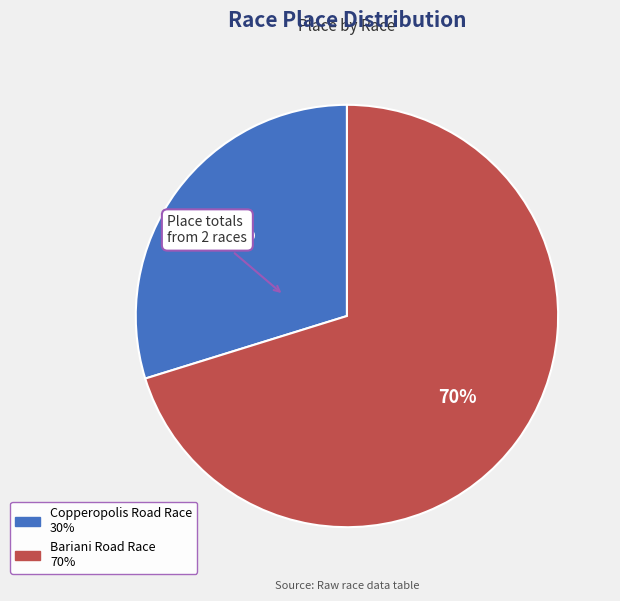

Do Bariani Road Race and Copperopolis Road Race together represent more than half of the pie?

Yes